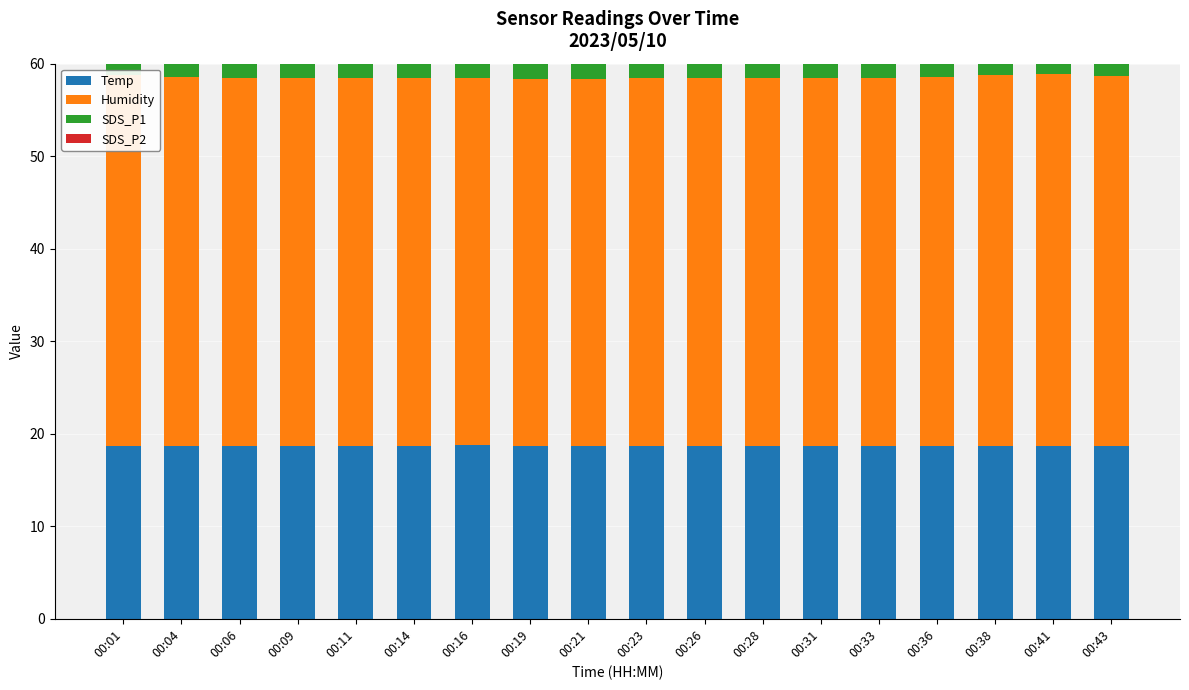

What is the lowest value of the SDS_P2 series?

3.0